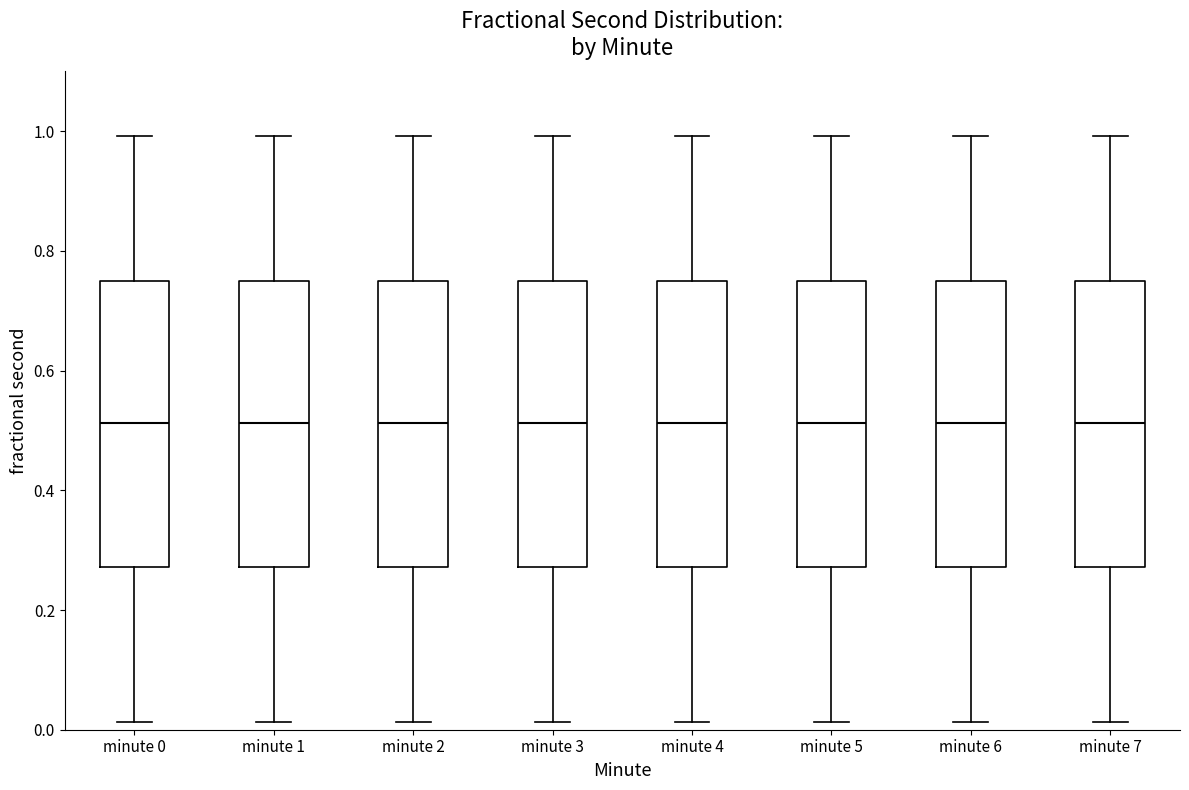

Reading left to right, transcribe this box plot: for each box, give where its median line is, the range the box spans, and where its two whiskers end, as read against the y-axis. The values are not printed on the chart, so give them approximately, as read against the axis.

minute 0: median 0.52, box 0.28 to 0.74, whiskers 0.02 to 1.00
minute 1: median 0.52, box 0.28 to 0.74, whiskers 0.02 to 1.00
minute 2: median 0.52, box 0.28 to 0.74, whiskers 0.02 to 1.00
minute 3: median 0.52, box 0.28 to 0.74, whiskers 0.02 to 1.00
minute 4: median 0.52, box 0.28 to 0.74, whiskers 0.02 to 1.00
minute 5: median 0.52, box 0.28 to 0.74, whiskers 0.02 to 1.00
minute 6: median 0.52, box 0.28 to 0.74, whiskers 0.02 to 1.00
minute 7: median 0.52, box 0.28 to 0.74, whiskers 0.02 to 1.00